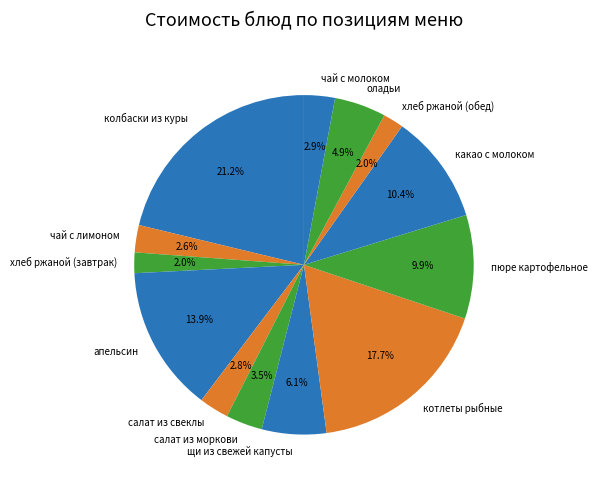

Which slice is the largest?

колбаски из куры